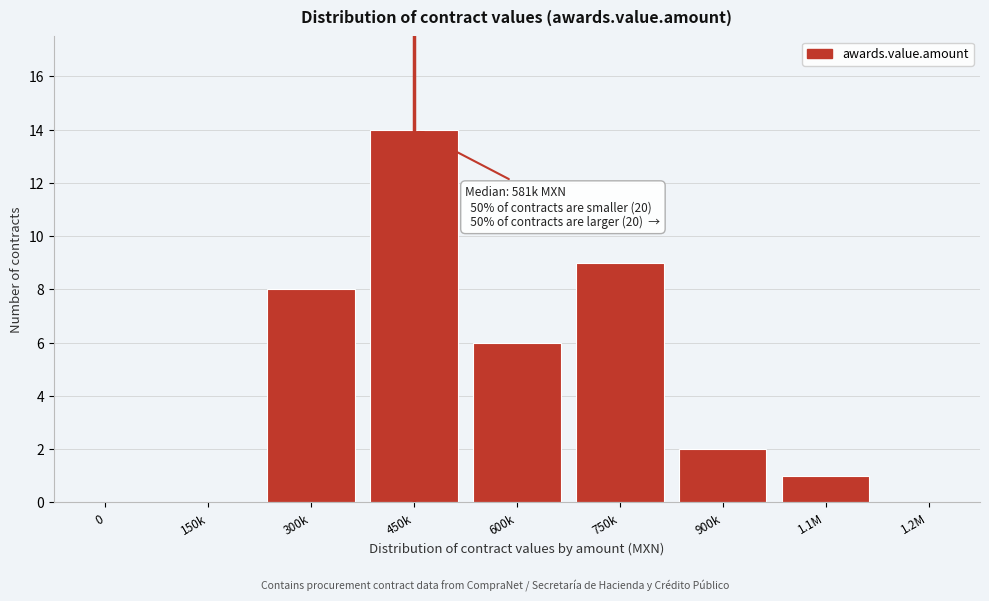

Reading right to left, list all the values displayed in this chart.

1.2M=0	1.1M=1	900k=2	750k=9	600k=6	450k=14	300k=8	150k=0	0=0